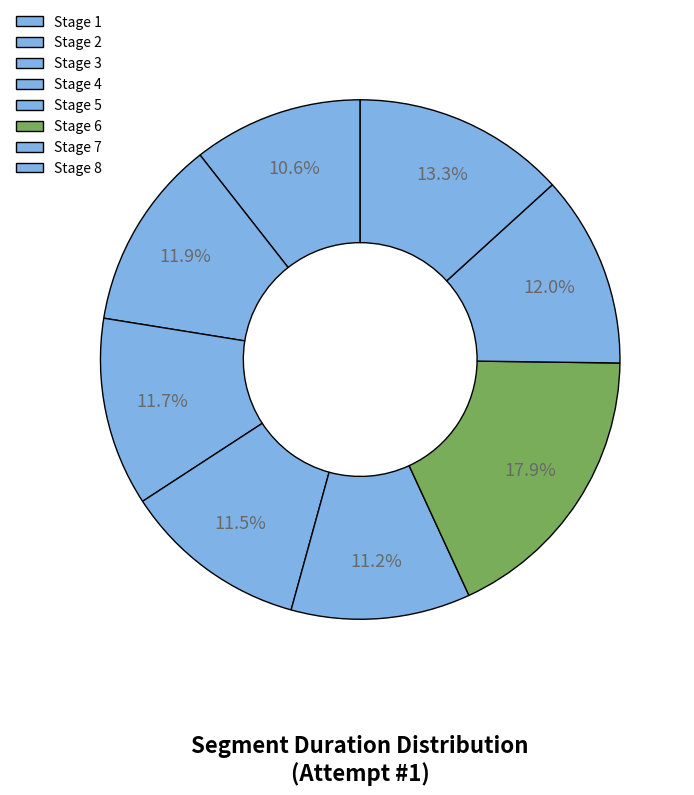

What percentage is NOT represented by Stage 6?

82.1%